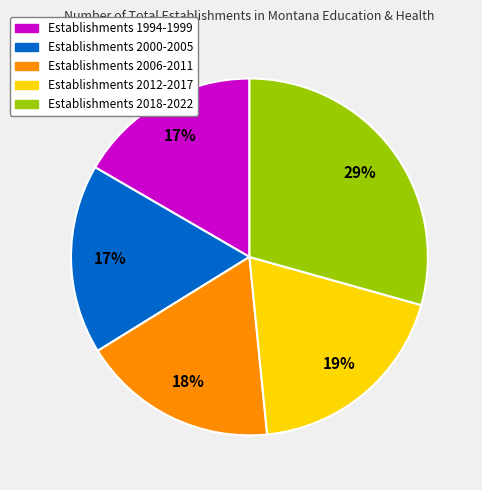

Is there a majority slice in this chart?

No